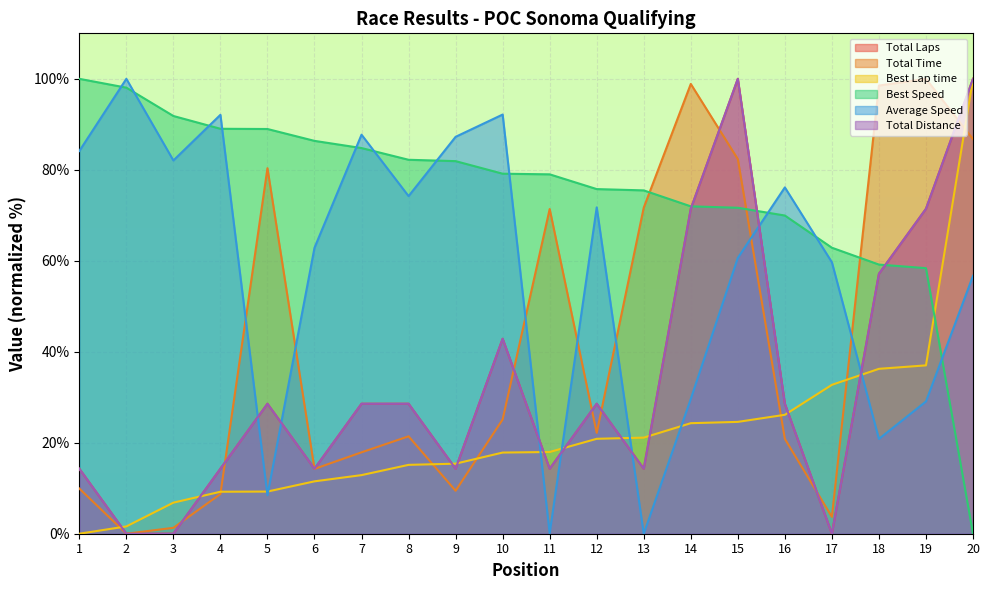

Reading left to right, extract all data points from this chart.

Total Laps: 14.3	0.0	0.0	14.3	28.6	14.3	28.6	28.6	14.3	42.9	14.3	28.6	14.3	71.4	100.0	28.6	0.0	57.1	71.4	100.0
Total Time: 9.9	0.0	1.3	8.7	80.3	14.3	17.9	21.4	9.4	25.1	71.4	22.2	71.7	98.9	82.4	20.9	3.7	98.5	100.0	86.7
Best Lap time: 0.0	1.6	6.8	9.2	9.3	11.5	12.9	15.1	15.4	17.8	18.0	20.9	21.1	24.3	24.6	26.1	32.7	36.2	37.0	100.0
Best Speed: 100.0	98.1	91.8	89.0	89.0	86.4	84.8	82.2	81.9	79.1	79.0	75.8	75.5	72.0	71.7	69.9	62.9	59.2	58.4	0.0
Average Speed: 84.1	100.0	82.1	92.1	8.5	62.9	87.7	74.2	87.2	92.1	0.1	71.7	0.0	29.6	60.6	76.1	59.7	20.8	29.1	56.7
Total Distance: 14.3	0.0	0.0	14.3	28.6	14.3	28.6	28.6	14.3	42.9	14.3	28.6	14.3	71.4	100.0	28.6	0.0	57.1	71.4	100.0